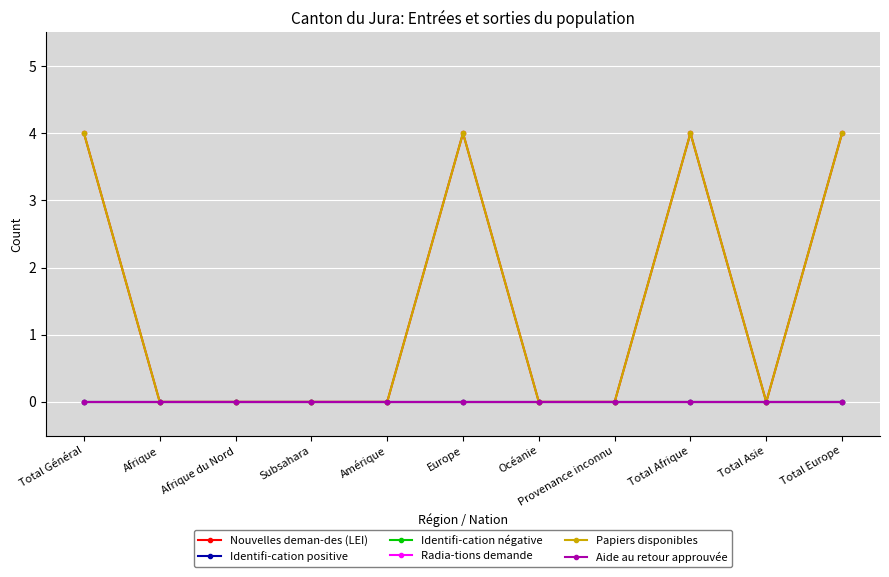

Is this an area chart (filled region under the line)?

No